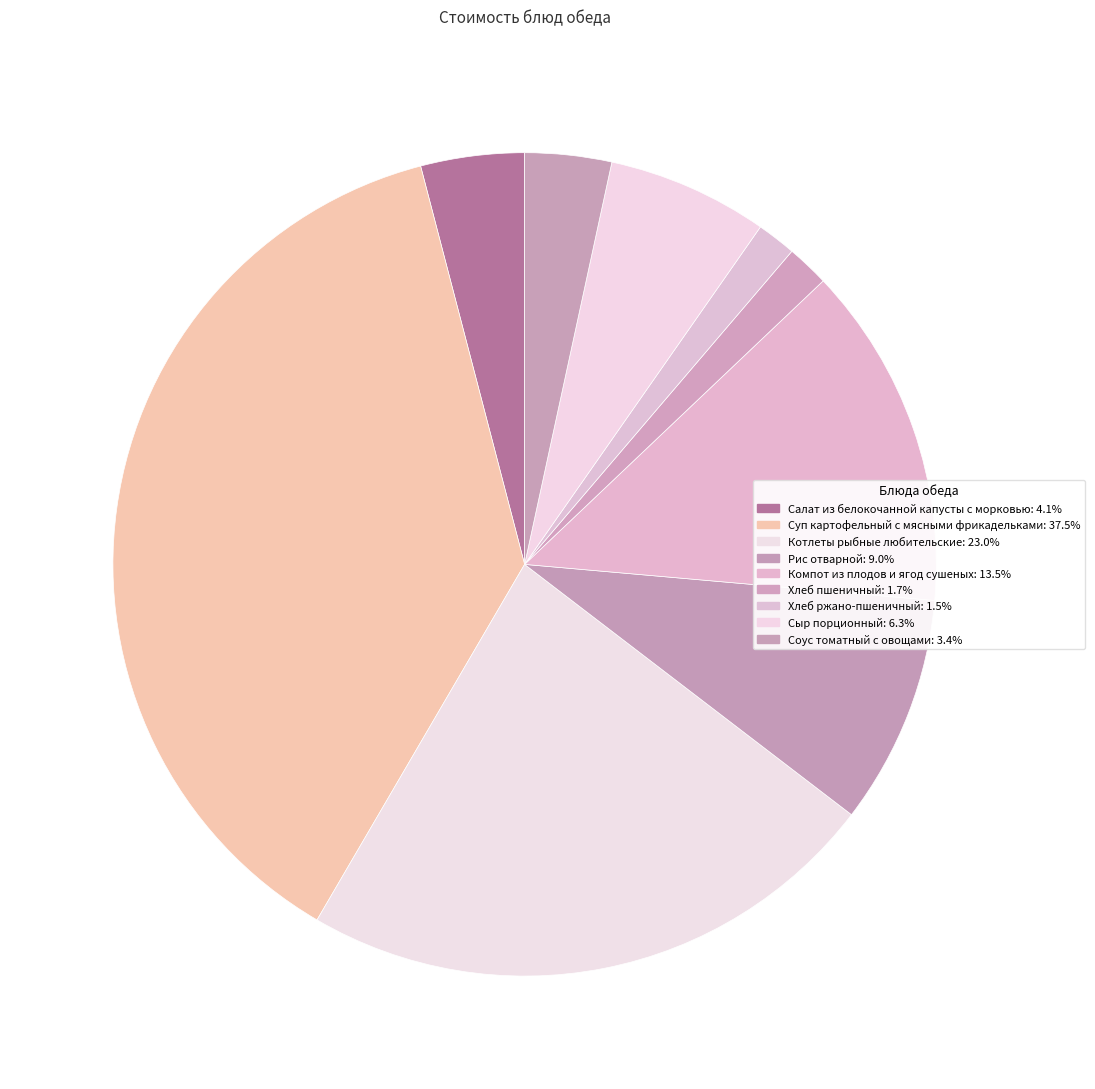

Rank the categories by value from lowest to highest.

Хлеб ржано-пшеничный, Хлеб пшеничный, Соус томатный с овощами, Салат из белокочанной капусты с морковью, Сыр порционный, Рис отварной, Компот из плодов и ягод сушеных, Котлеты рыбные любительские, Суп картофельный с мясными фрикадельками